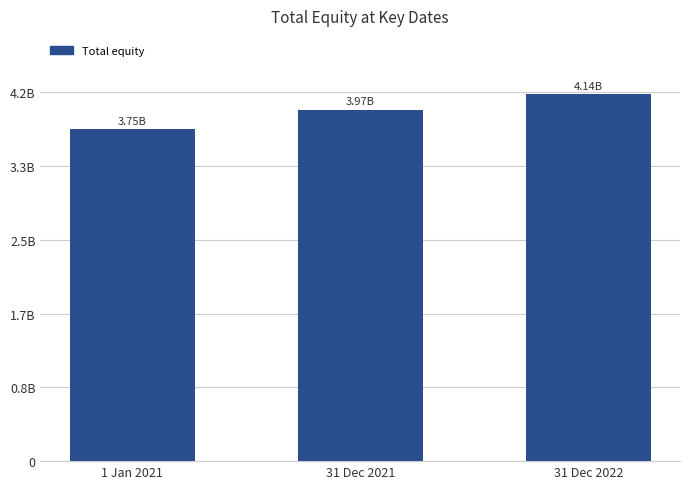

What is the label of the 2nd bar from the right?

31 Dec 2021